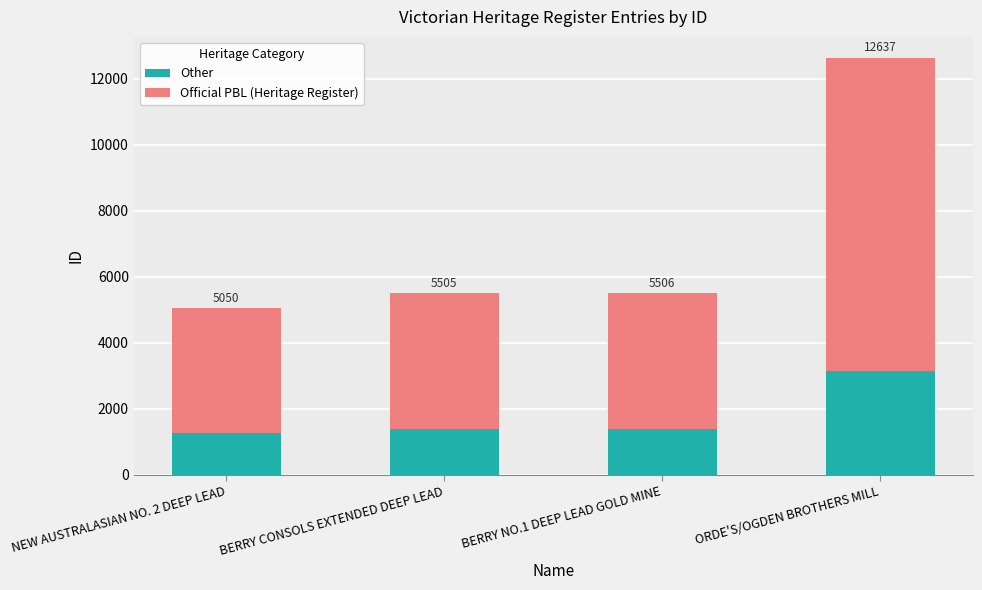

At which label does Other first exceed 1376?

ORDE'S/OGDEN BROTHERS MILL